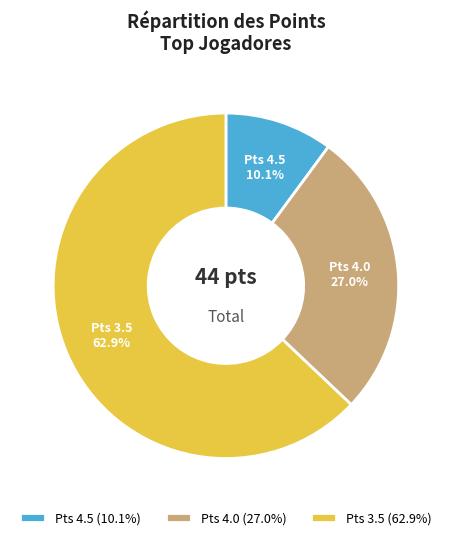

What is the smallest slice in the pie chart?

Pts 4.5 (10.1%)